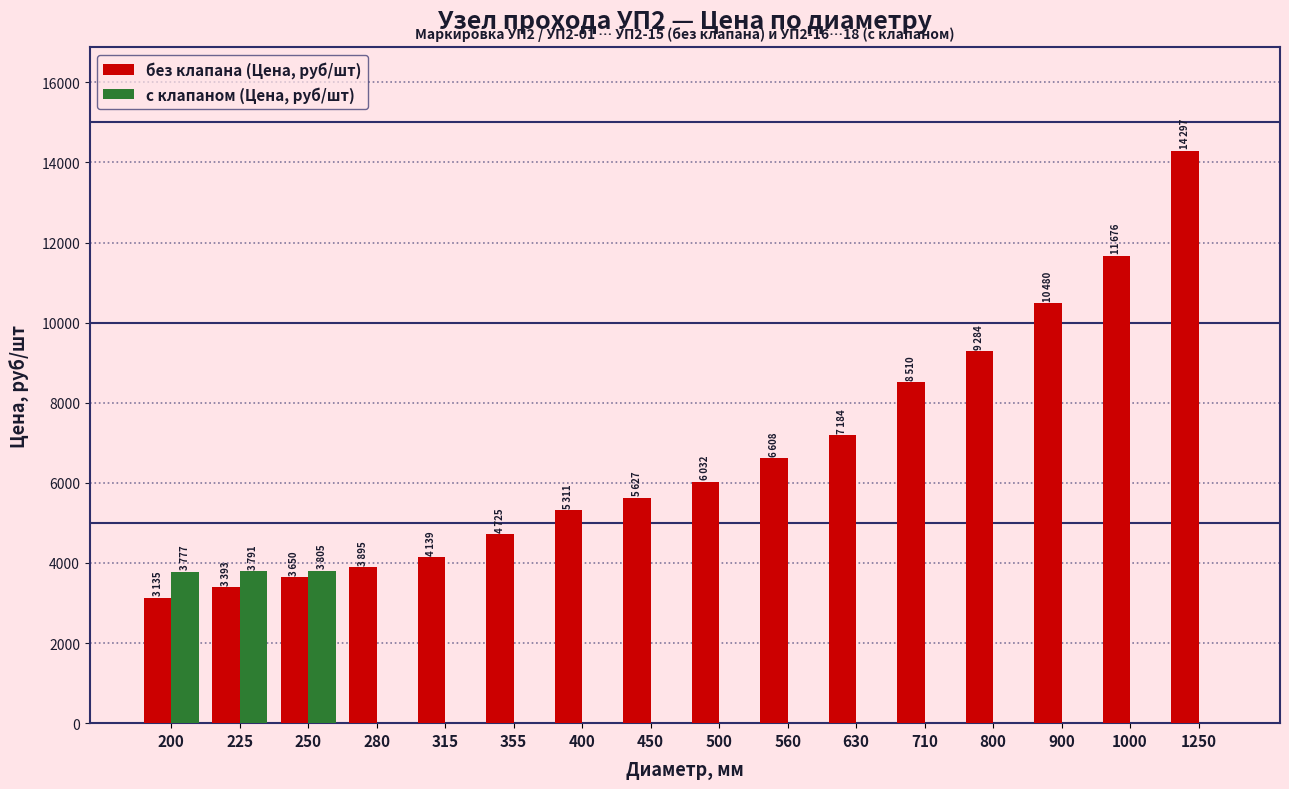

What is the sum of all с клапаном (Цена, руб/шт) values?

11373